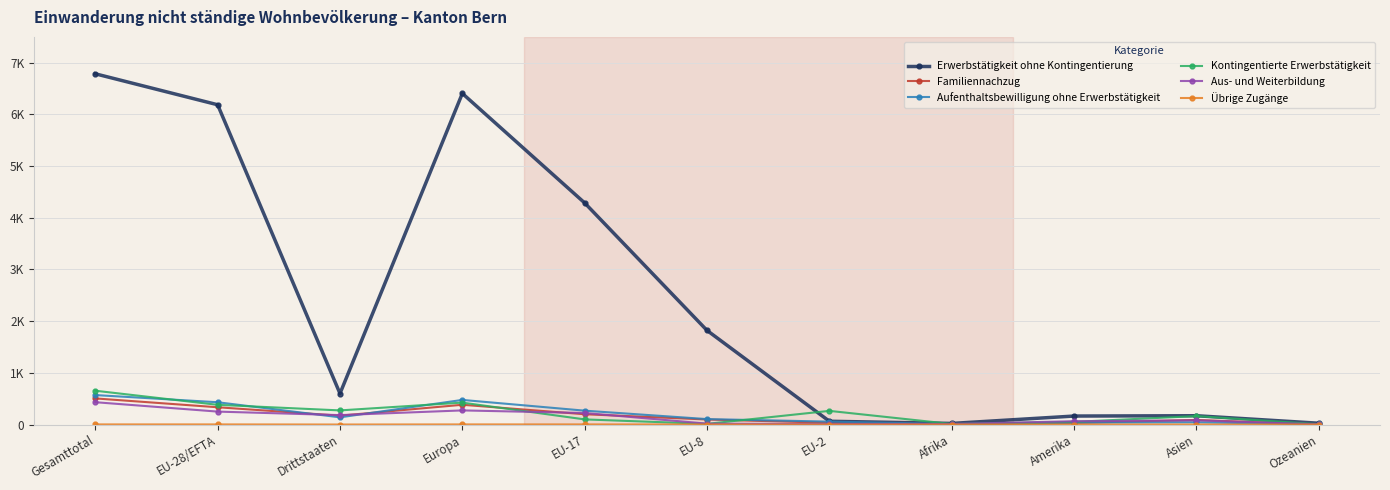

What position from the left is Afrika?

8